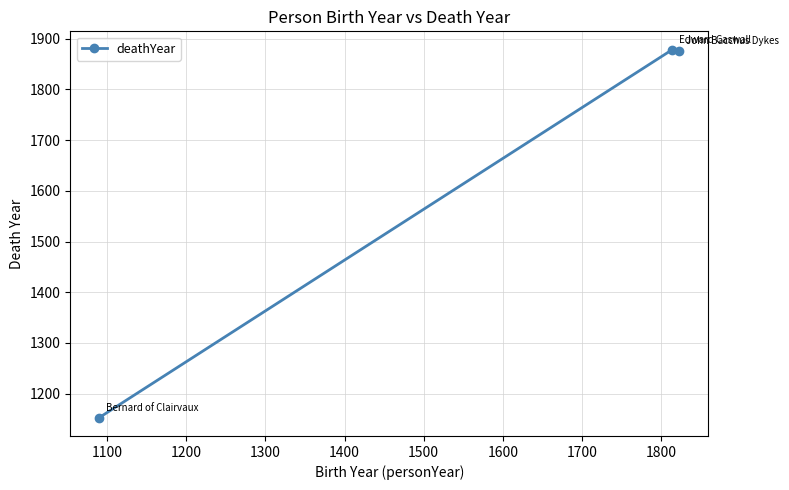

What is the value of the 2nd point from the left?

1878